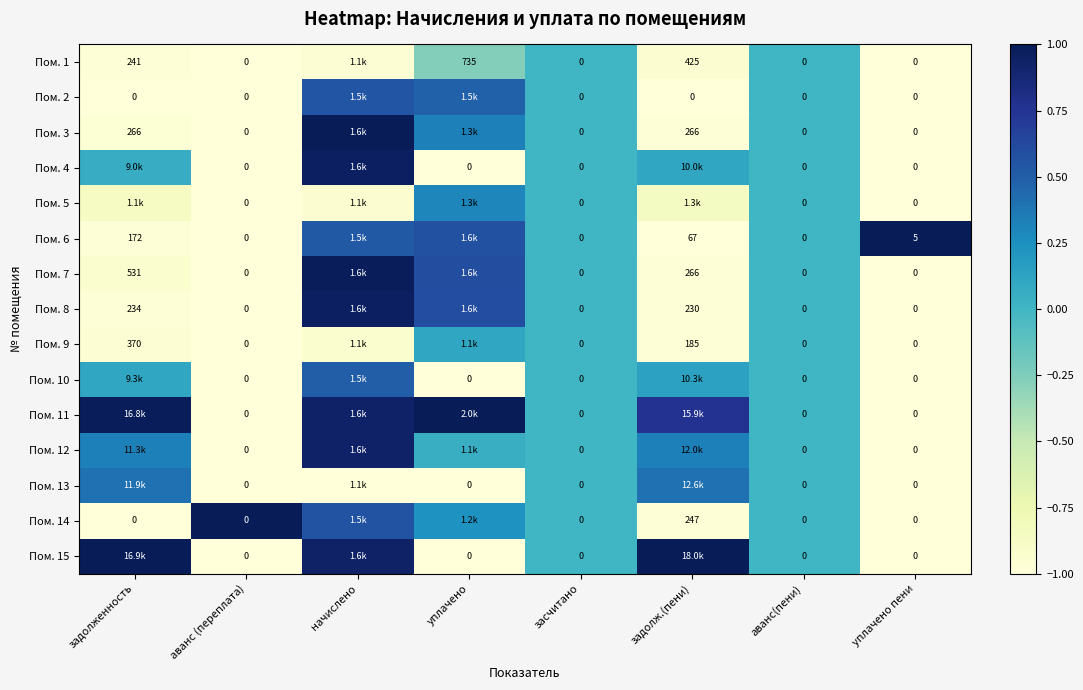

Is the value of Пом. 1 at задолж.(пени) greater than the value of Пом. 10 at аванс (переплата)?

Yes